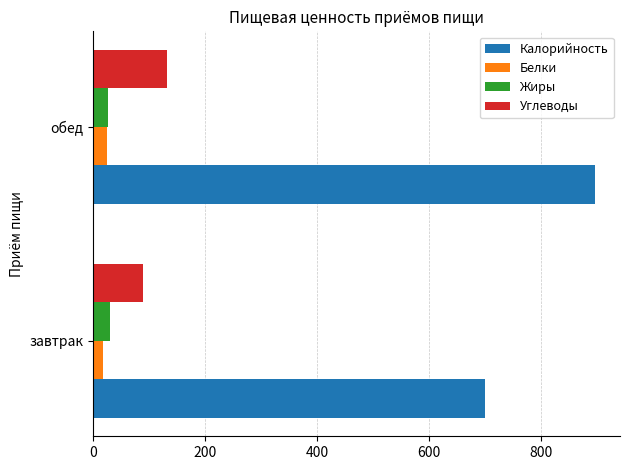

Which series has the widest spread of values?

Калорийность